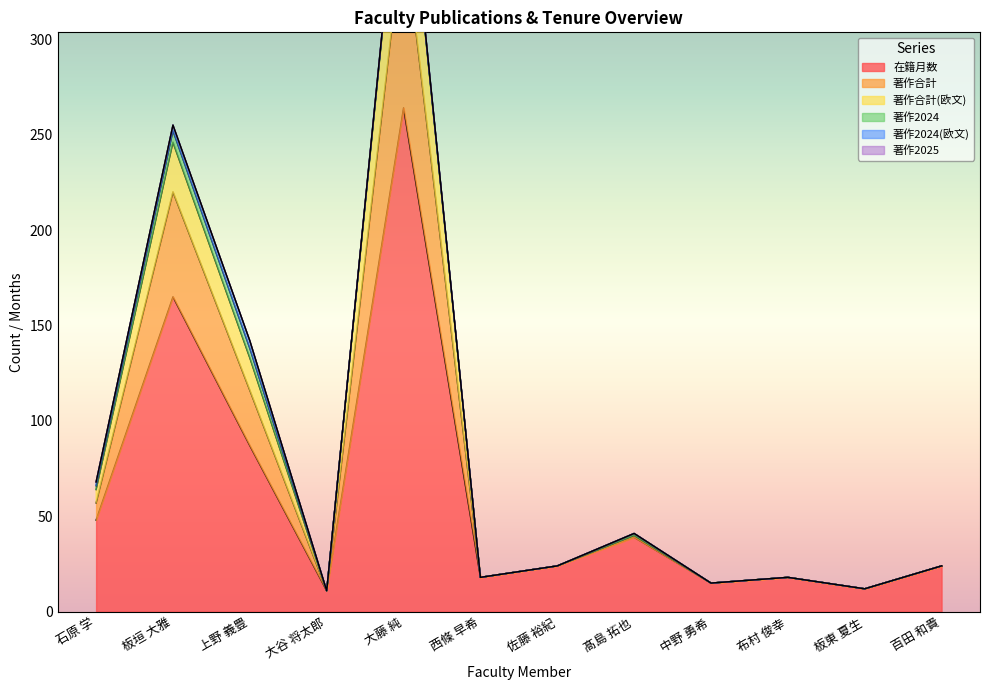

What is the label of the 8th point from the left?

髙島 拓也